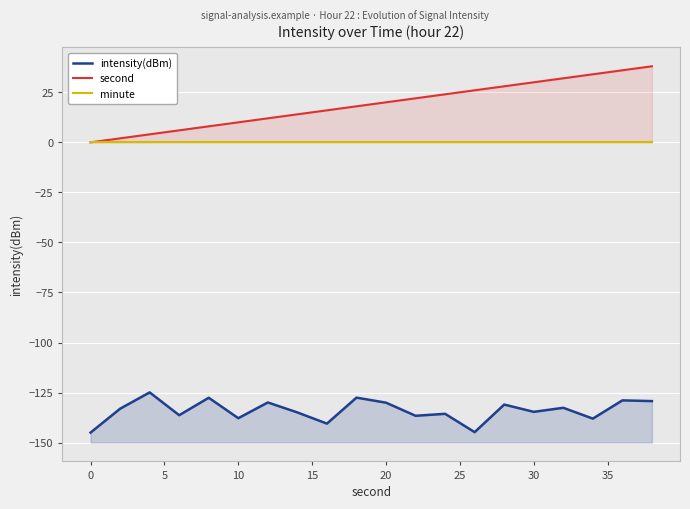

Is it true that second equals 17.1 at 30?

False